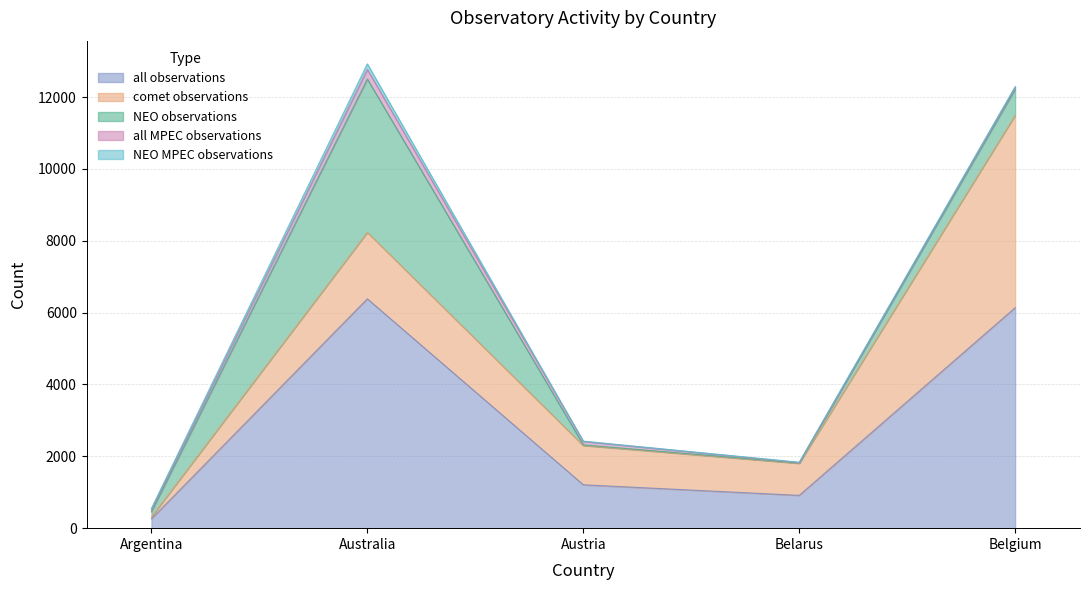

At which label does NEO observations first exceed 143?

Australia